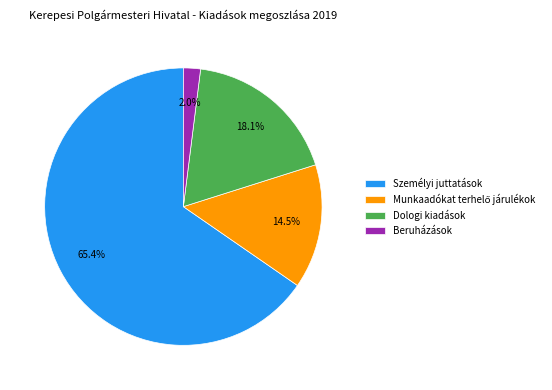

What is the largest slice in the pie chart?

Személyi juttatások